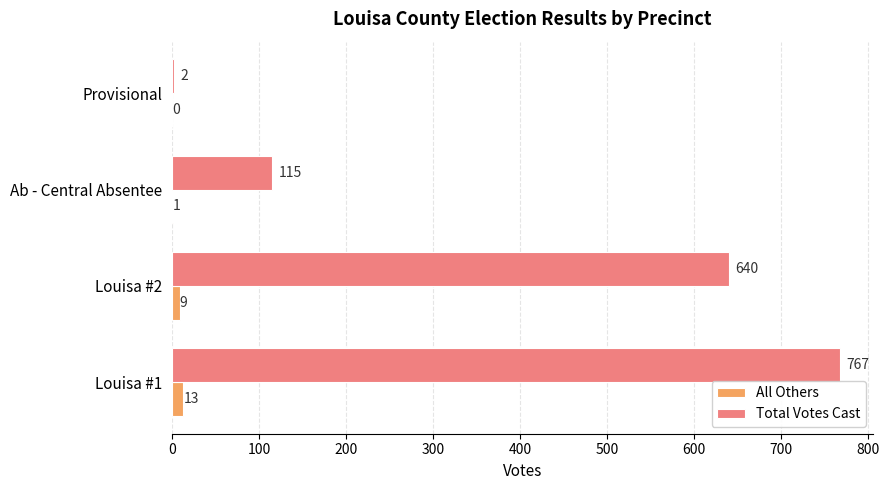

How many series are shown in this chart?

2